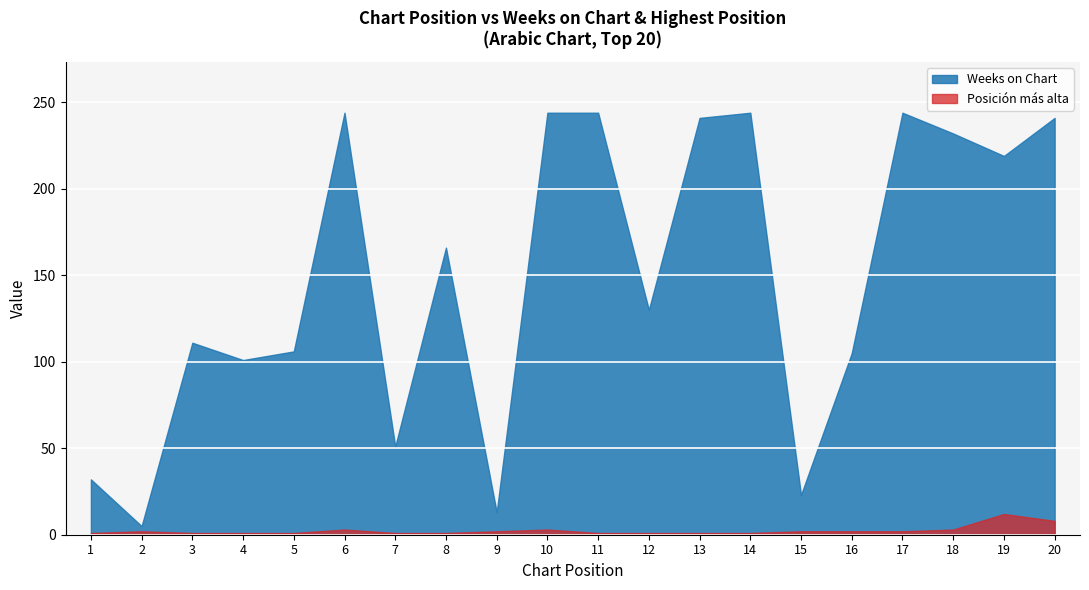

At which category does the chart reach its minimum across all series?

1